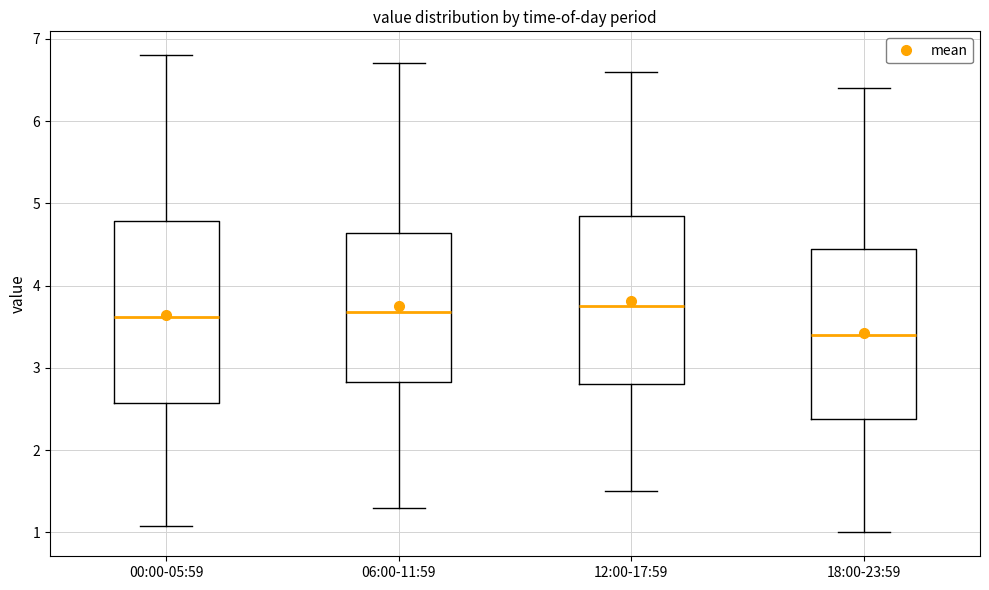

Reading left to right, transcribe this box plot: for each box, give where its median line is, the range the box spans, and where its two whiskers end, as read against the y-axis. The values are not printed on the chart, so give them approximately, as read against the axis.

00:00-05:59: median 3.6, box 2.6 to 4.8, whiskers 1.1 to 6.8
06:00-11:59: median 3.7, box 2.8 to 4.6, whiskers 1.3 to 6.7
12:00-17:59: median 3.8, box 2.8 to 4.9, whiskers 1.5 to 6.6
18:00-23:59: median 3.4, box 2.4 to 4.5, whiskers 1.0 to 6.4